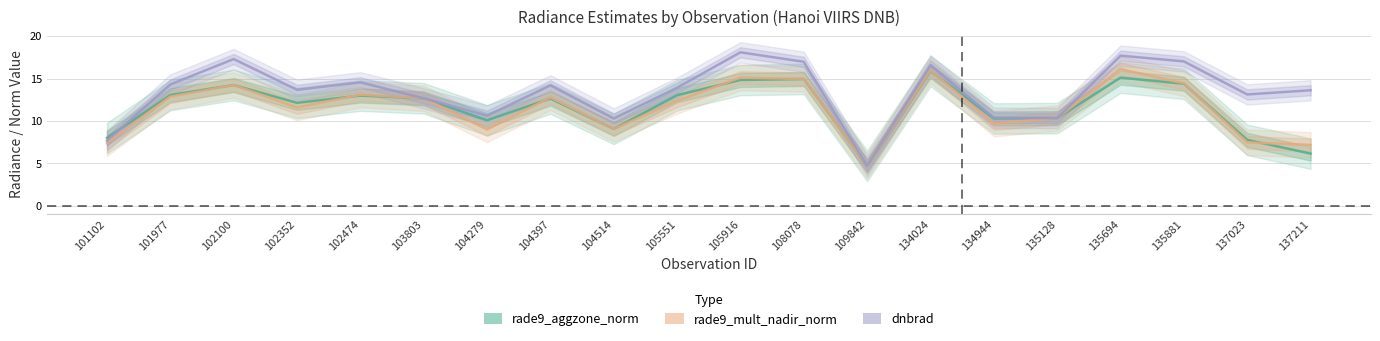

What are all the series names shown in the legend?

rade9_aggzone_norm, rade9_mult_nadir_norm, dnbrad